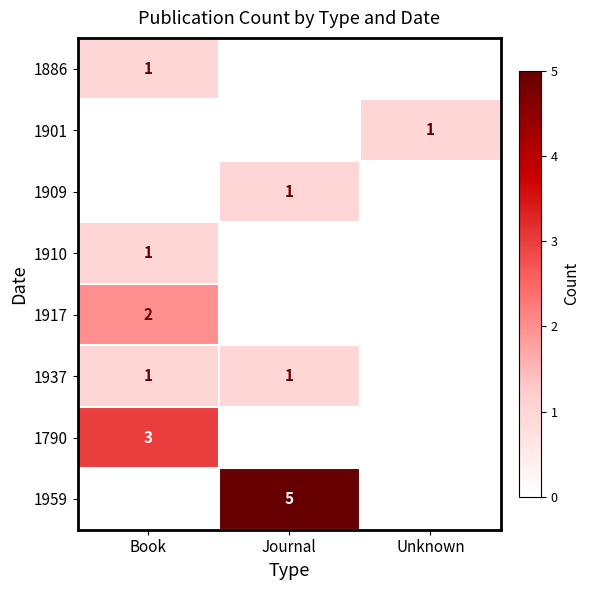

The 1937 series shows 0 at Journal. True or false?

False